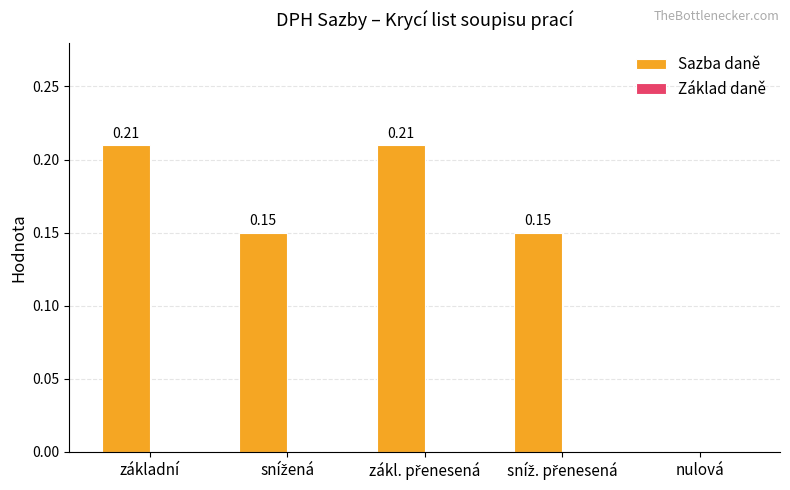

At which label is the value closest to 0?

nulová